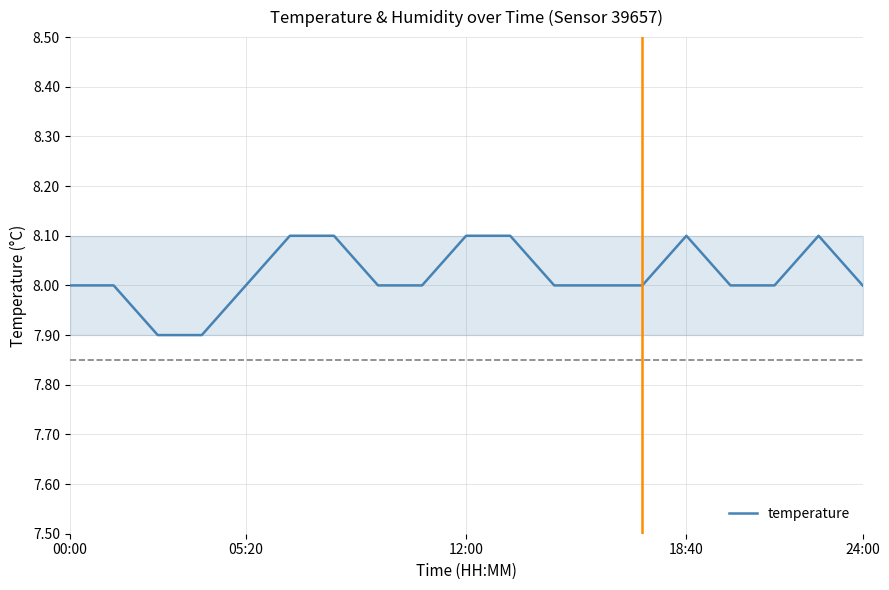

What is the minimum value shown in the chart?

7.9